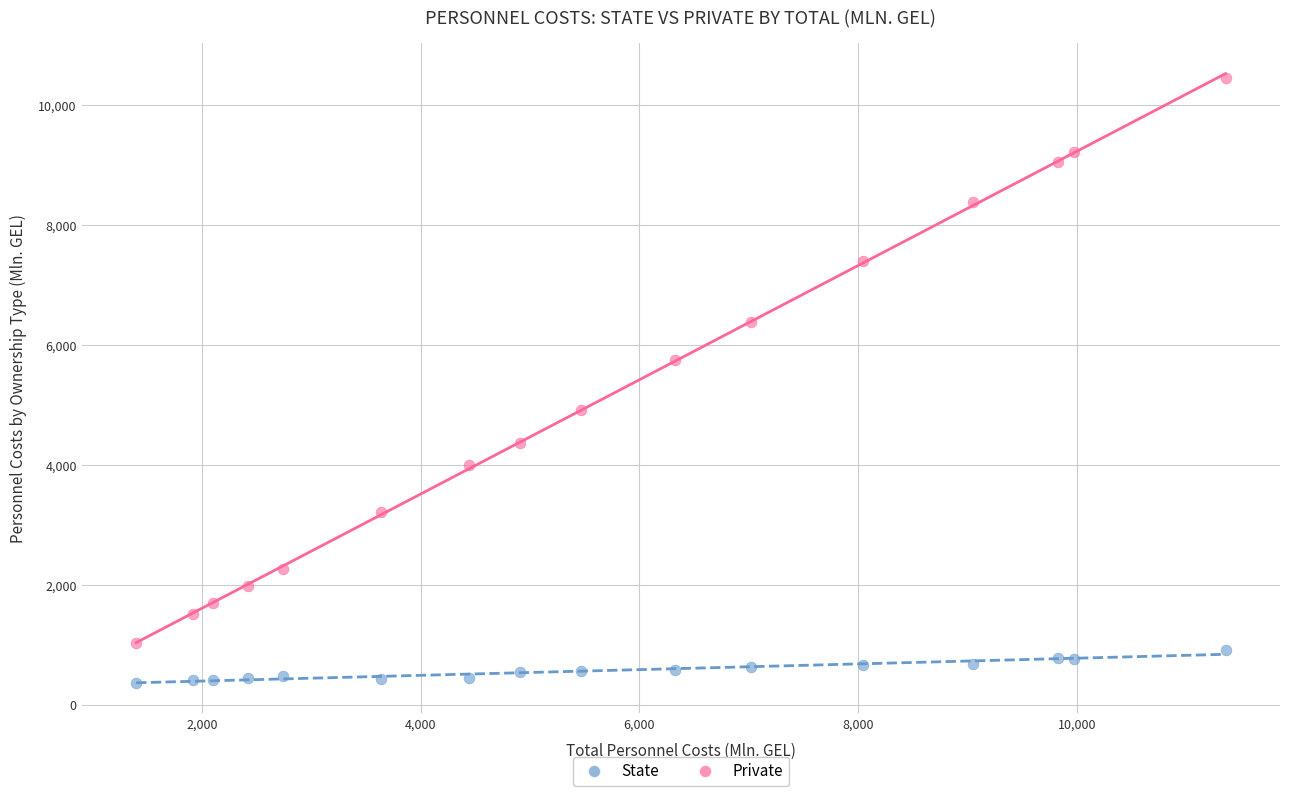

Across all data points, what is the range of X values (max minus min)?

9957.7